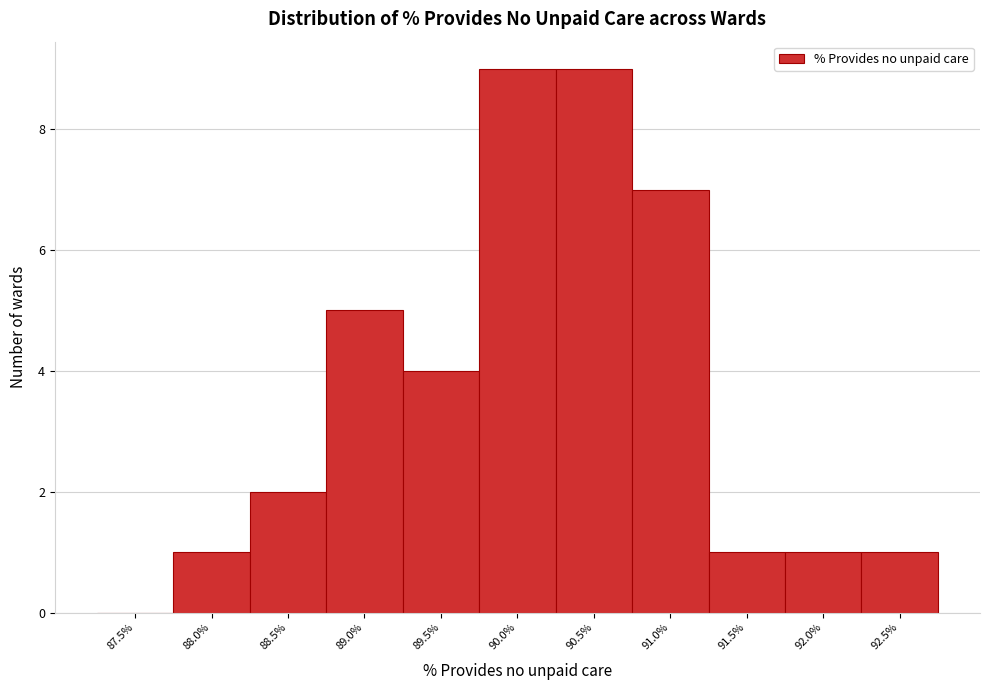

Reading left to right, list all the values displayed in this chart.

87.5%=0	88.0%=1	88.5%=2	89.0%=5	89.5%=4	90.0%=9	90.5%=9	91.0%=7	91.5%=1	92.0%=1	92.5%=1